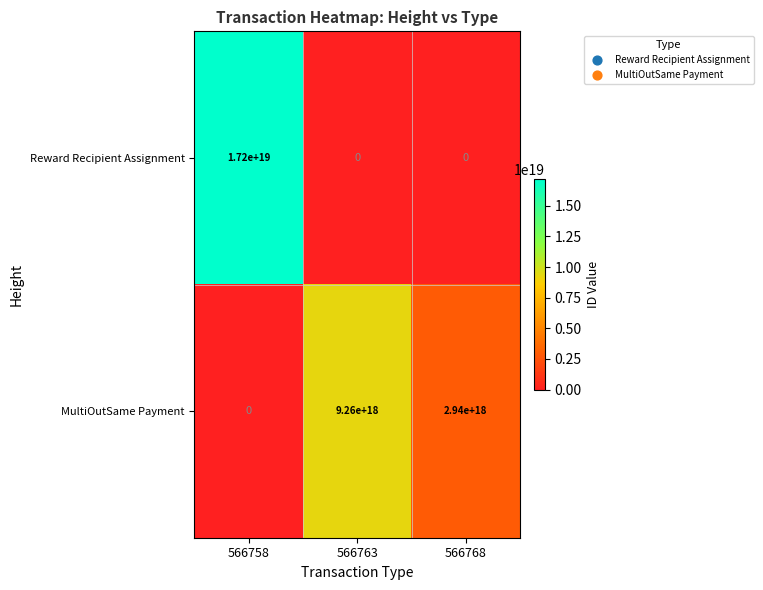

Rank the series by their maximum value, from lowest to highest.

MultiOutSame Payment, Reward Recipient Assignment